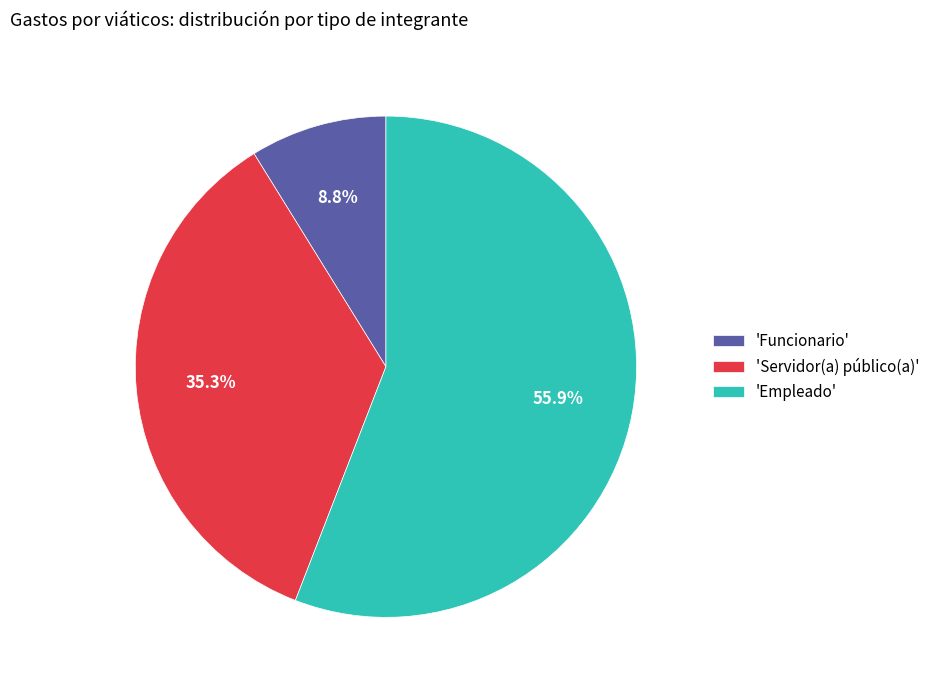

How much of the chart is everything except 'Empleado'?

44.1%